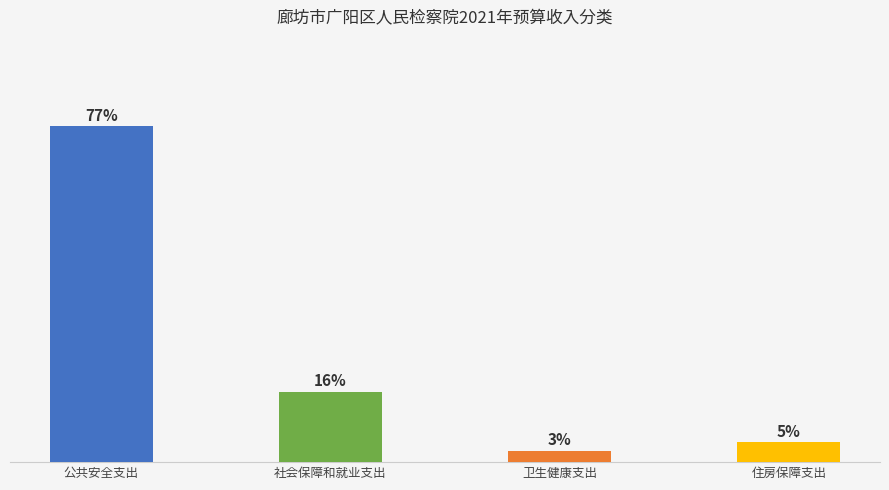

Rank the categories by value from highest to lowest.

公共安全支出, 社会保障和就业支出, 住房保障支出, 卫生健康支出